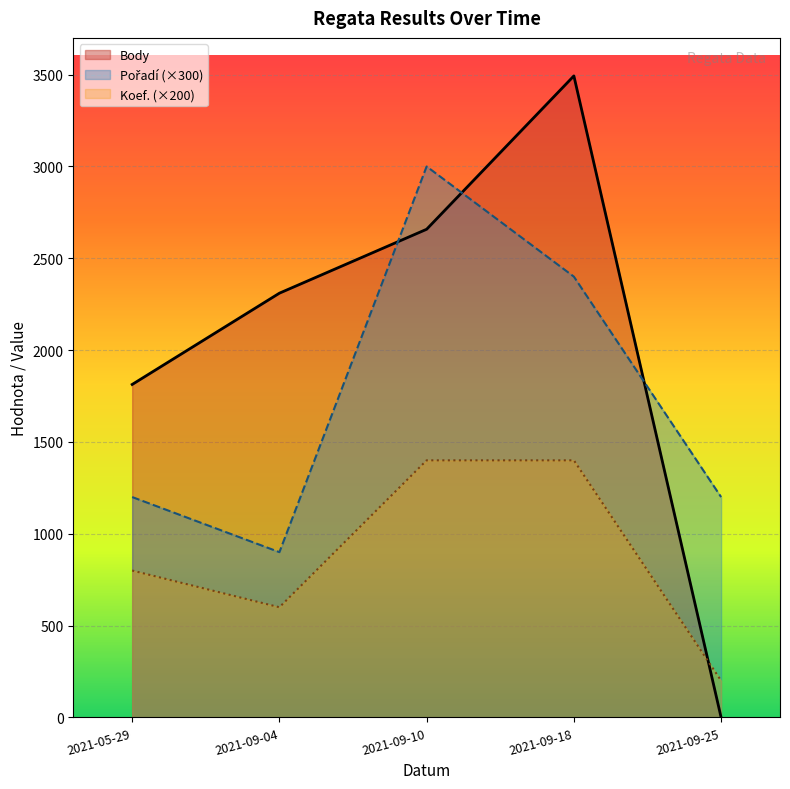

Is the value of Body at 2021-09-18 greater than the value of Pořadí at 2021-09-10?

Yes